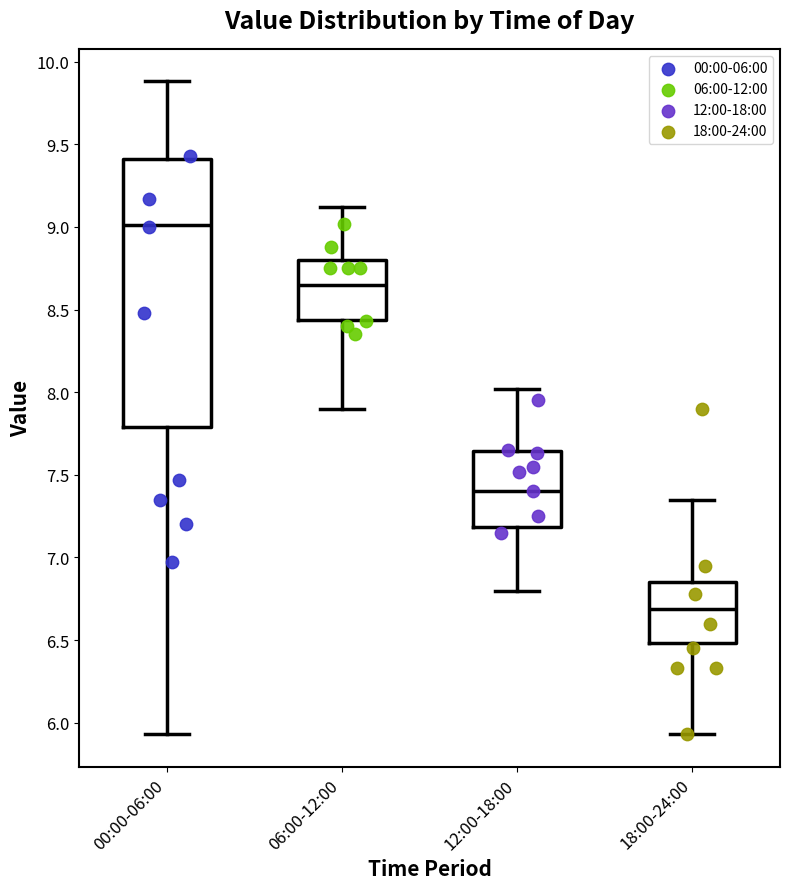

Which box has the highest median line?

00:00-06:00